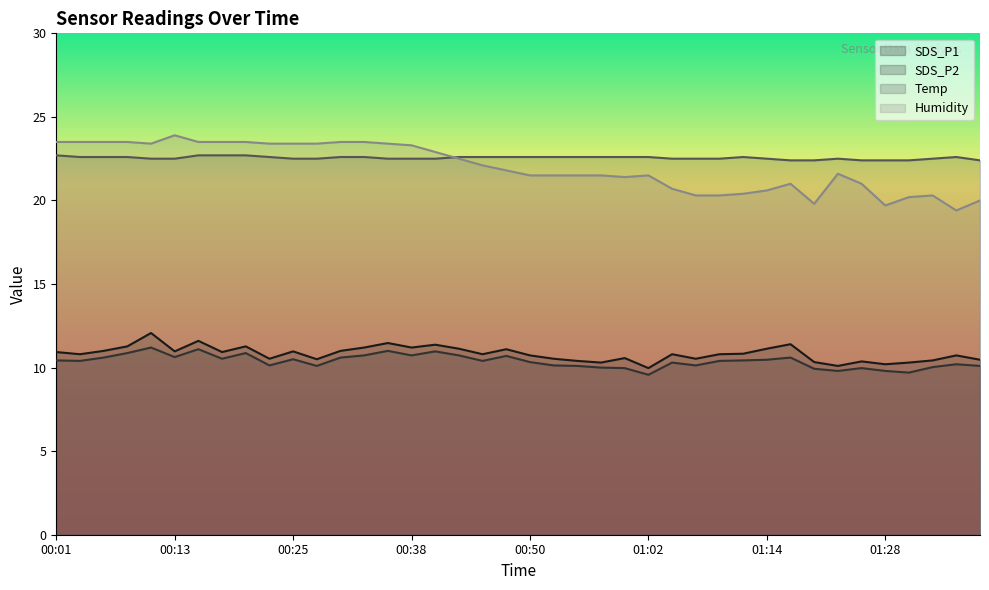

What is the sum of all Humidity values?

879.2